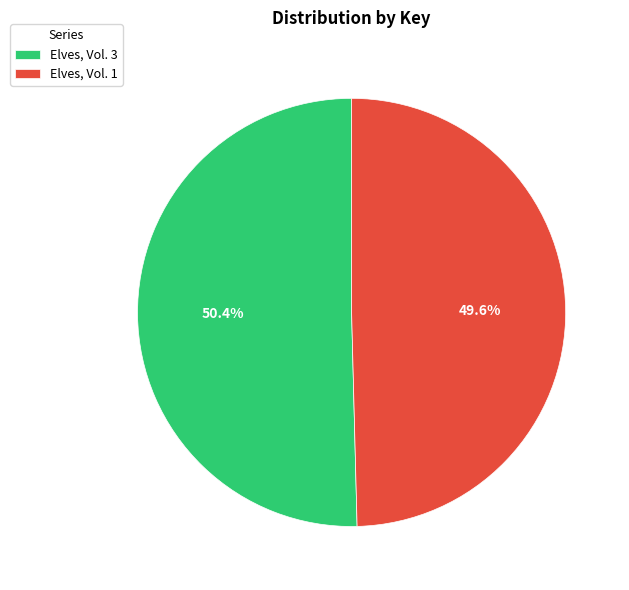

How many slices are in this pie chart?

2